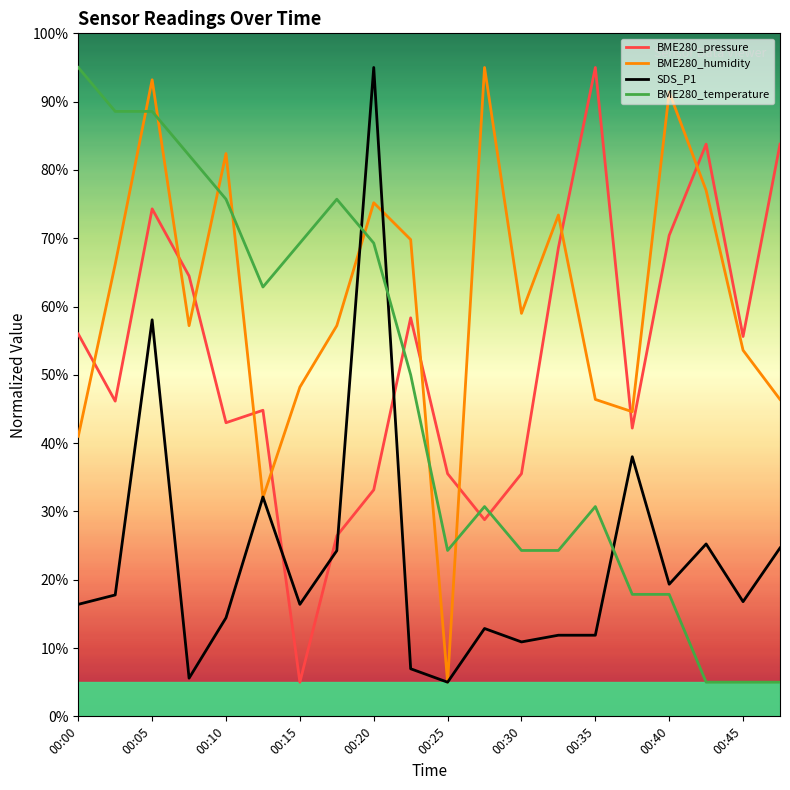

What is the lowest value of the BME280_pressure series?

5.0